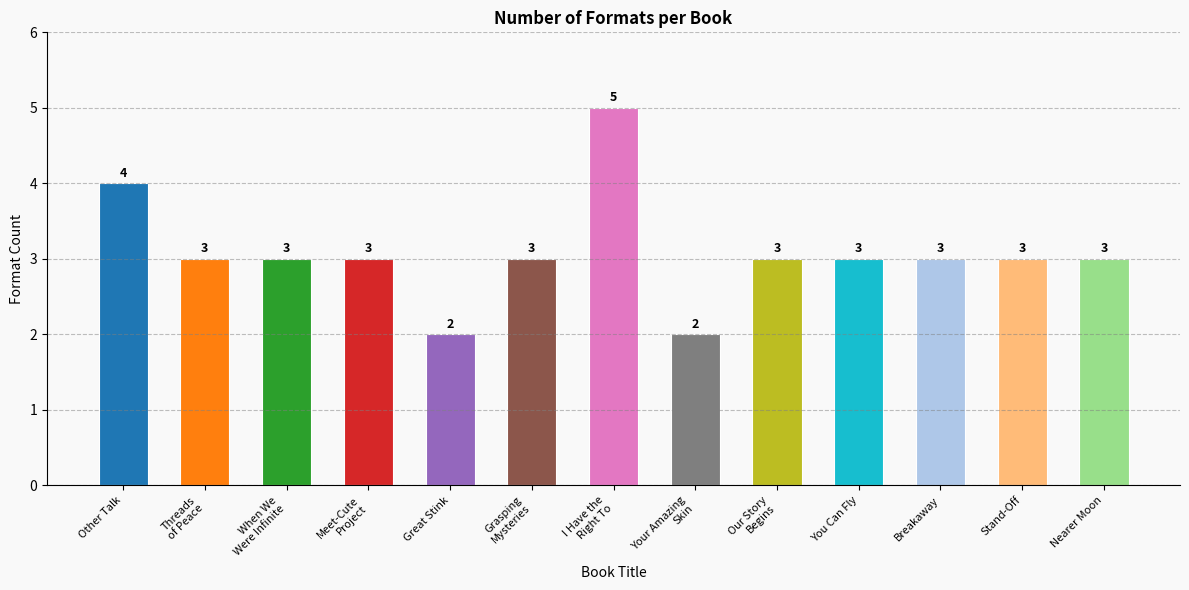

What is the smallest value displayed?

2